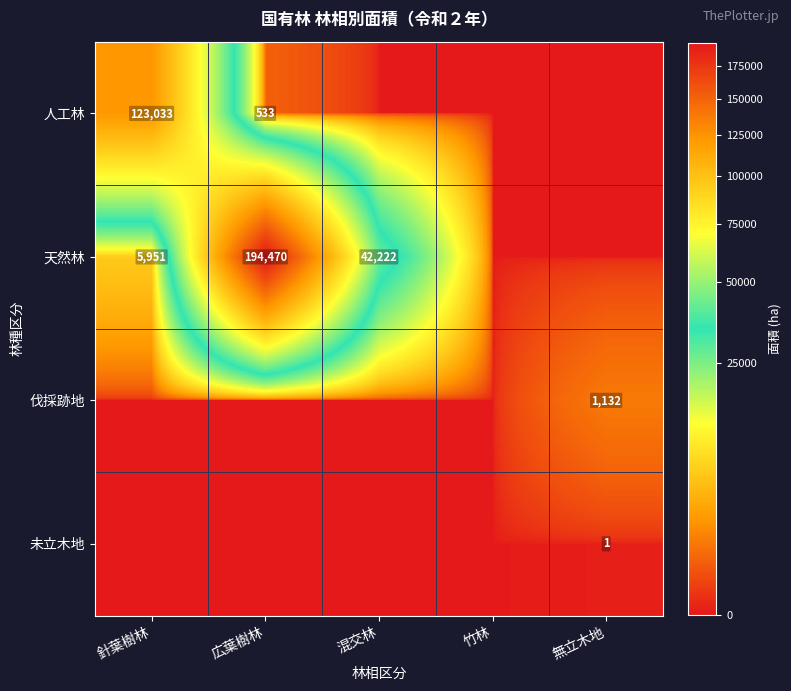

Which has a higher value, 竹林 or 針葉樹林?

針葉樹林